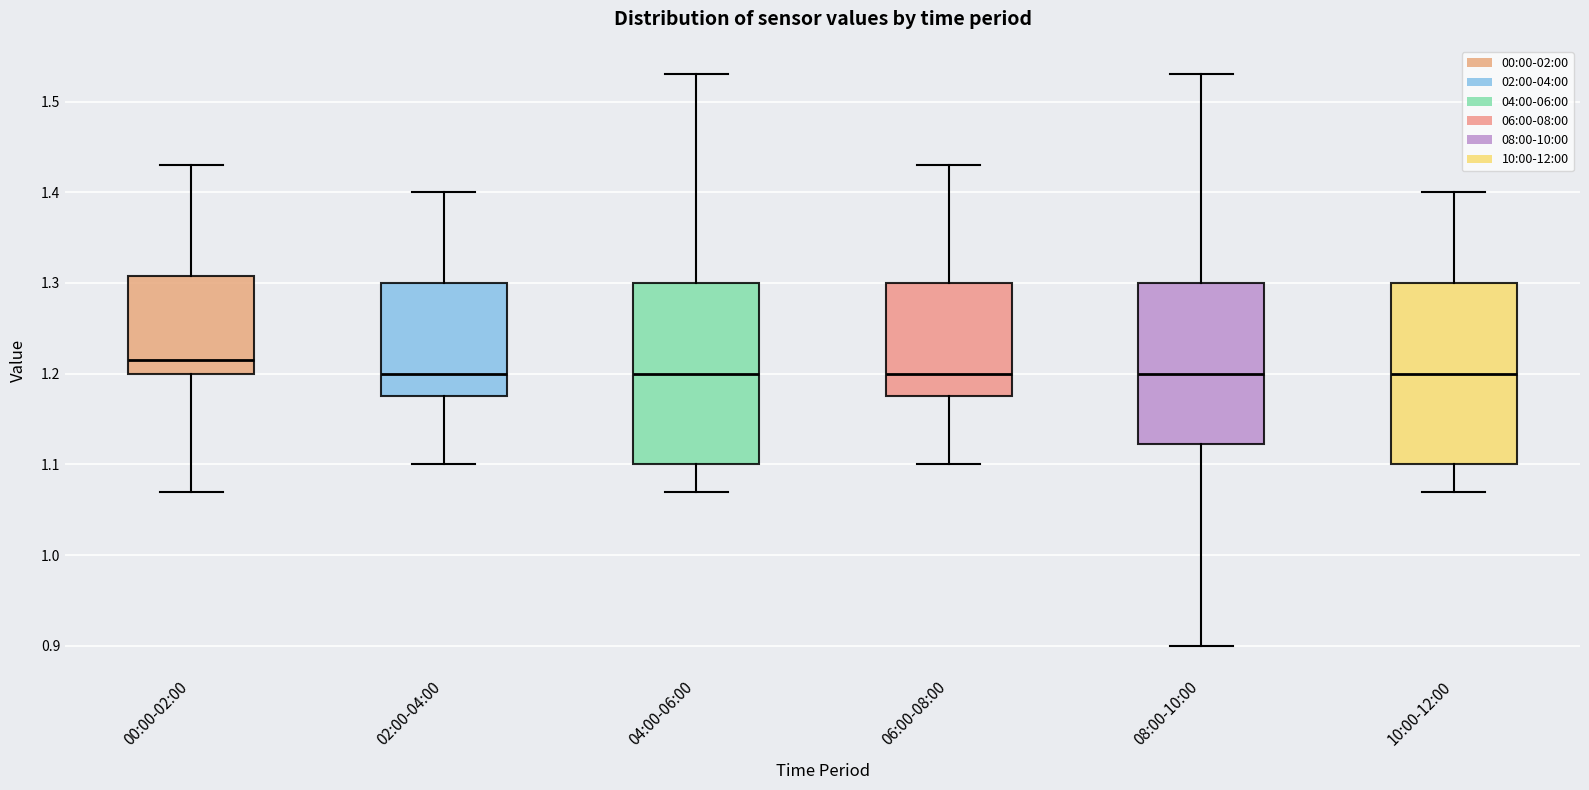

Reading left to right, read every box against the y-axis: the position of its median line, the range the box covers, and the ends of its whiskers. The values are not printed on the chart, so give them approximately, as read against the axis.

00:00-02:00: median 1.22, box 1.20 to 1.31, whiskers 1.07 to 1.43
02:00-04:00: median 1.20, box 1.18 to 1.30, whiskers 1.10 to 1.40
04:00-06:00: median 1.20, box 1.10 to 1.30, whiskers 1.07 to 1.53
06:00-08:00: median 1.20, box 1.18 to 1.30, whiskers 1.10 to 1.43
08:00-10:00: median 1.20, box 1.12 to 1.30, whiskers 0.90 to 1.53
10:00-12:00: median 1.20, box 1.10 to 1.30, whiskers 1.07 to 1.40